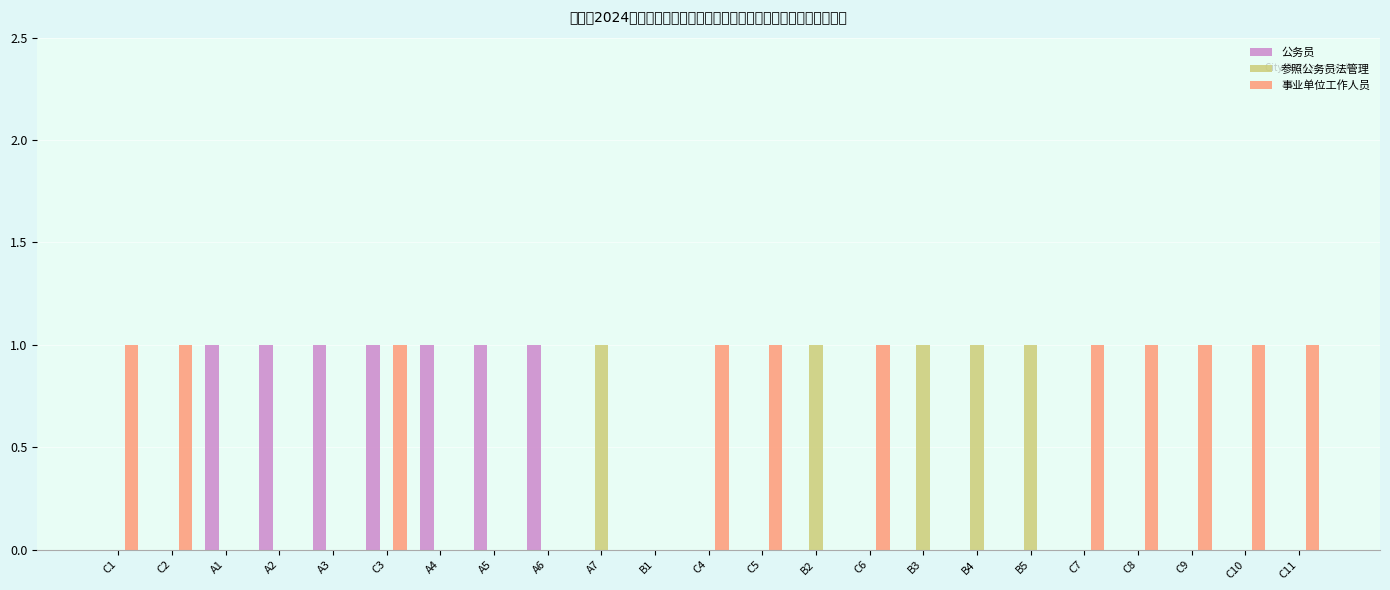

What is the sum of all 参照公务员法管理 values?

5